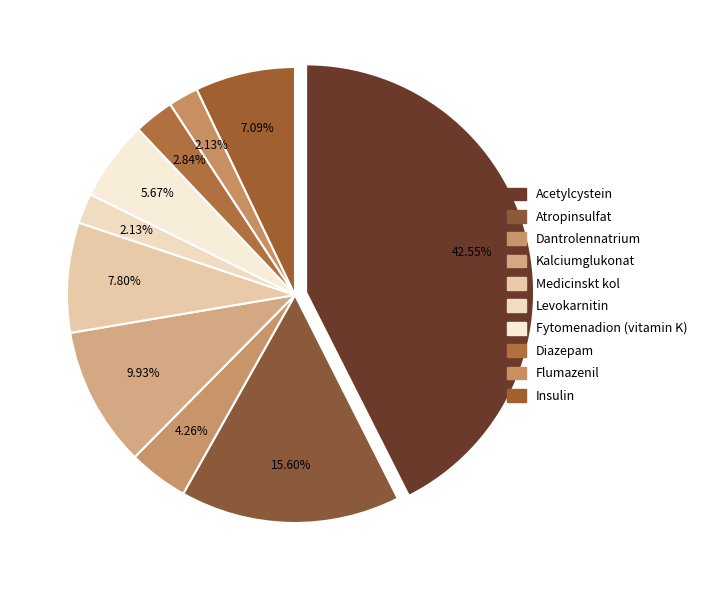

Is the sum of Medicinskt kol and Insulin greater than half?

No